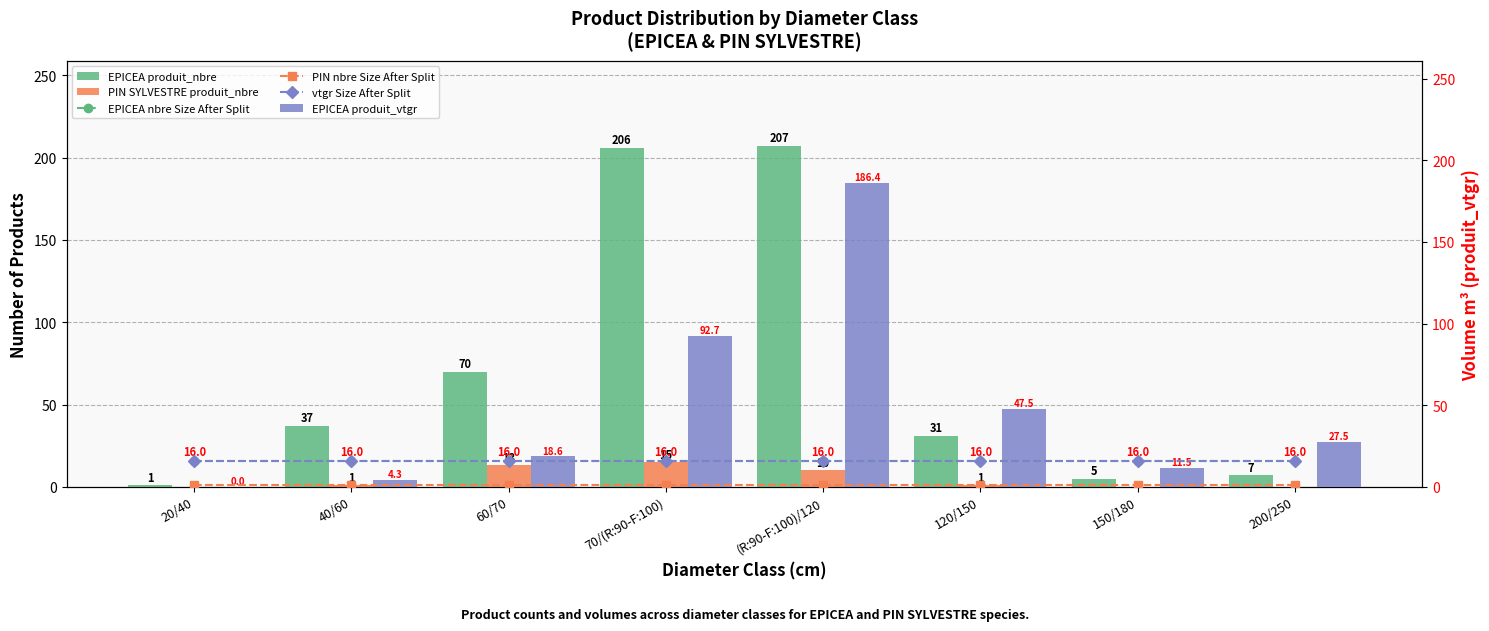

At which category is the sum across all series the highest?

(R:90-F:100)/120